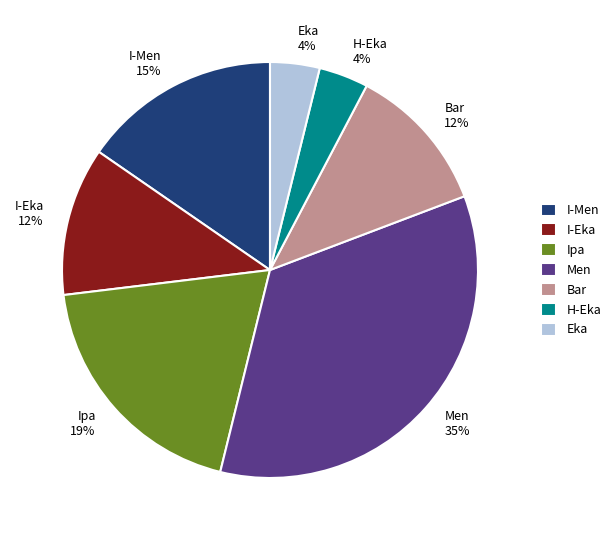

To the nearest percent, what portion does H-Eka 4% represent?

4%